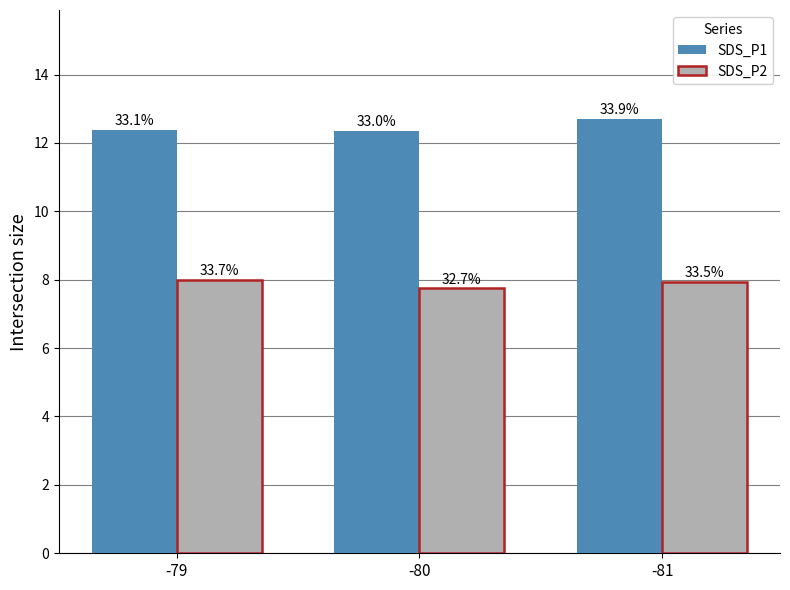

How many groups of bars are there?

3